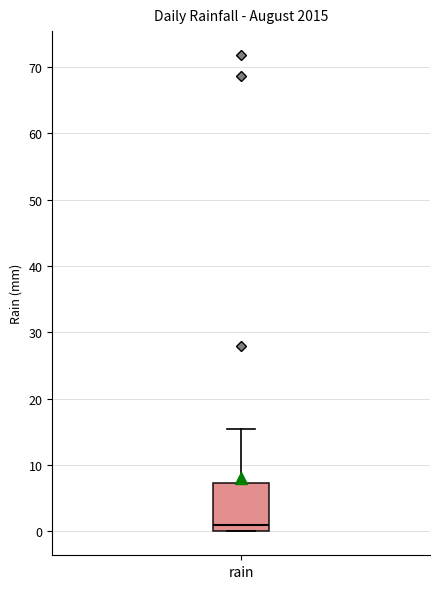

Where is the upper edge of the box for rain on the y-axis? The values are not printed on the chart, so give them approximately, as read against the axis.

7